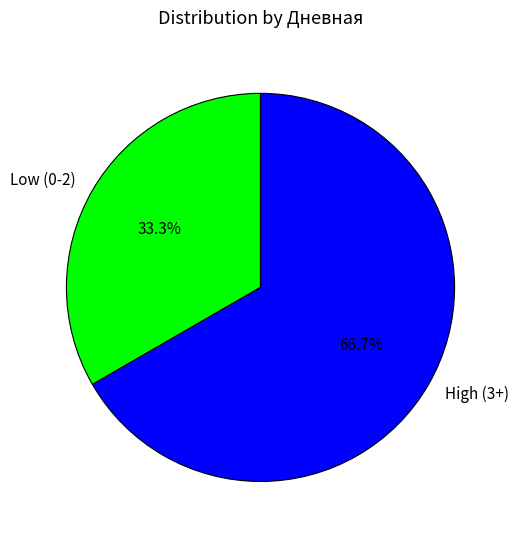

Which has a higher value, High (3+) or Low (0-2)?

High (3+)